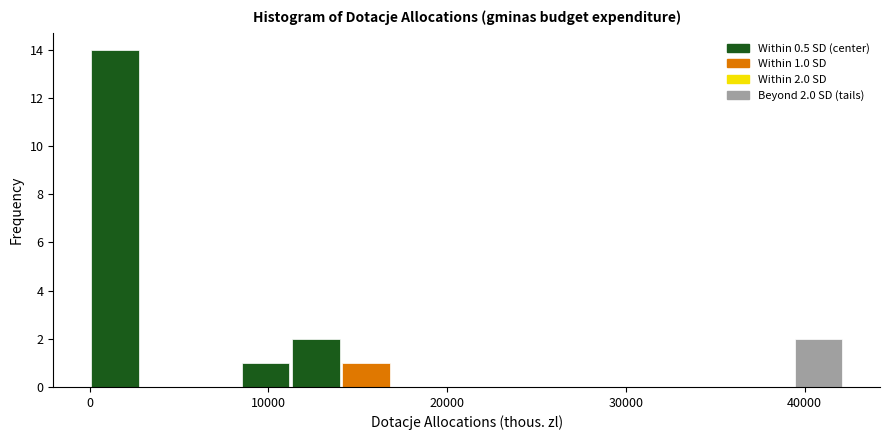

Read against the x-axis, roughly where is the centre of the tallest bar?

1000